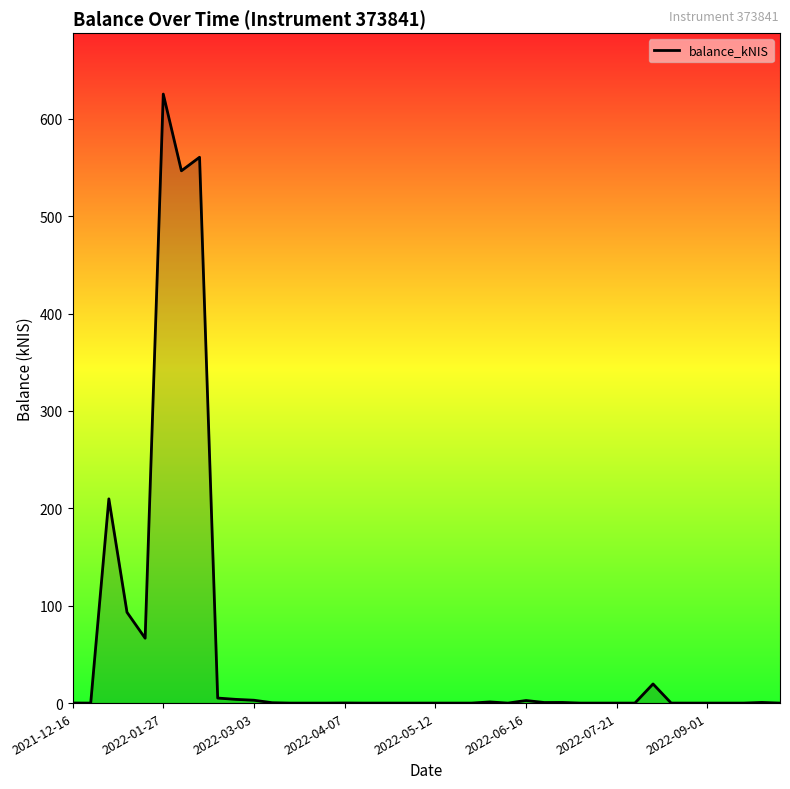

What is the maximum value shown in the chart?

625.3